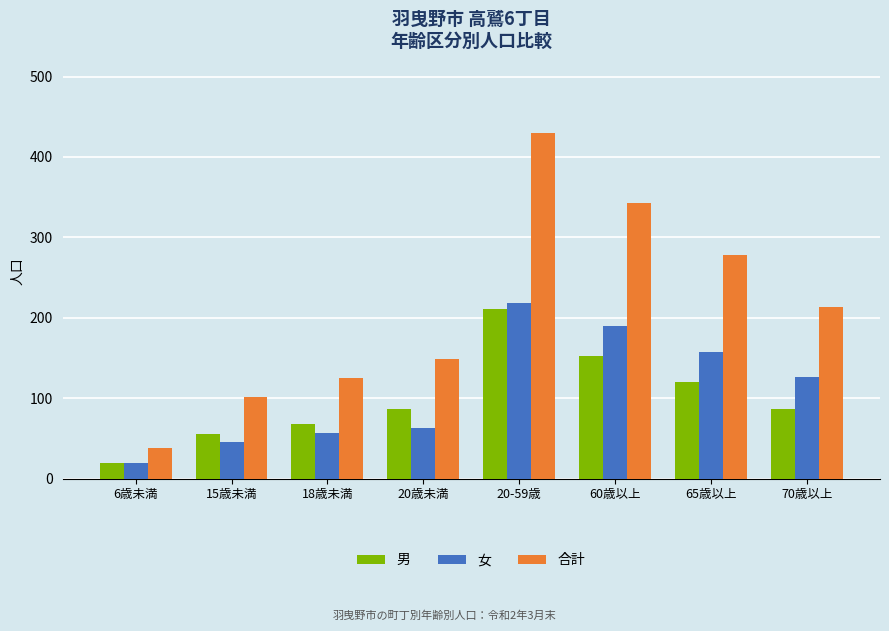

What is the label of the 8th bar from the left?

70歳以上